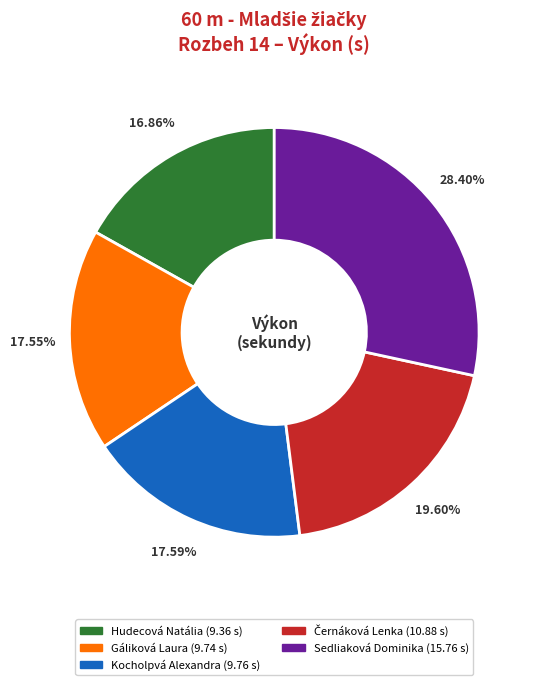

Is the sum of Sedliaková Dominika and Kocholpvá Alexandra greater than half?

No